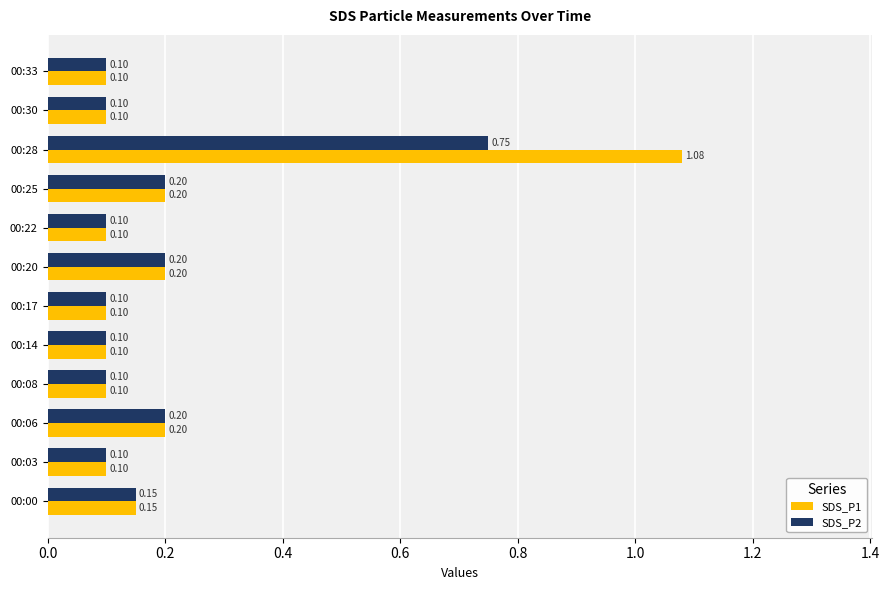

Rank the series by their average value, from lowest to highest.

SDS_P2, SDS_P1